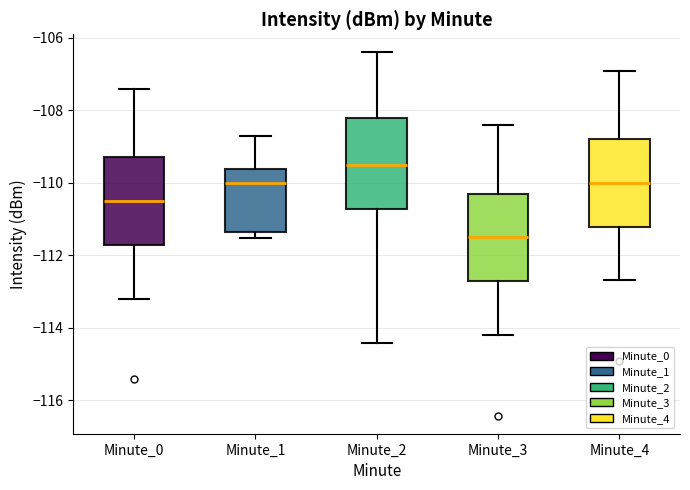

Which box has the highest median line?

Minute_2